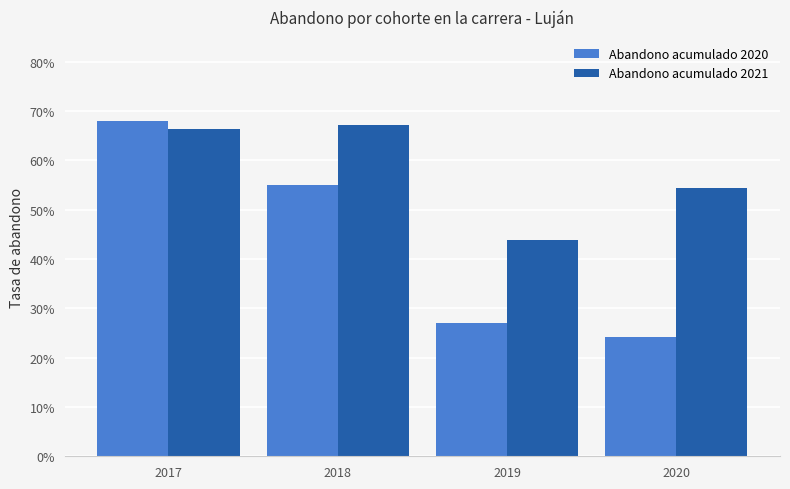

Which has a higher value, 2018 or 2017?

2017